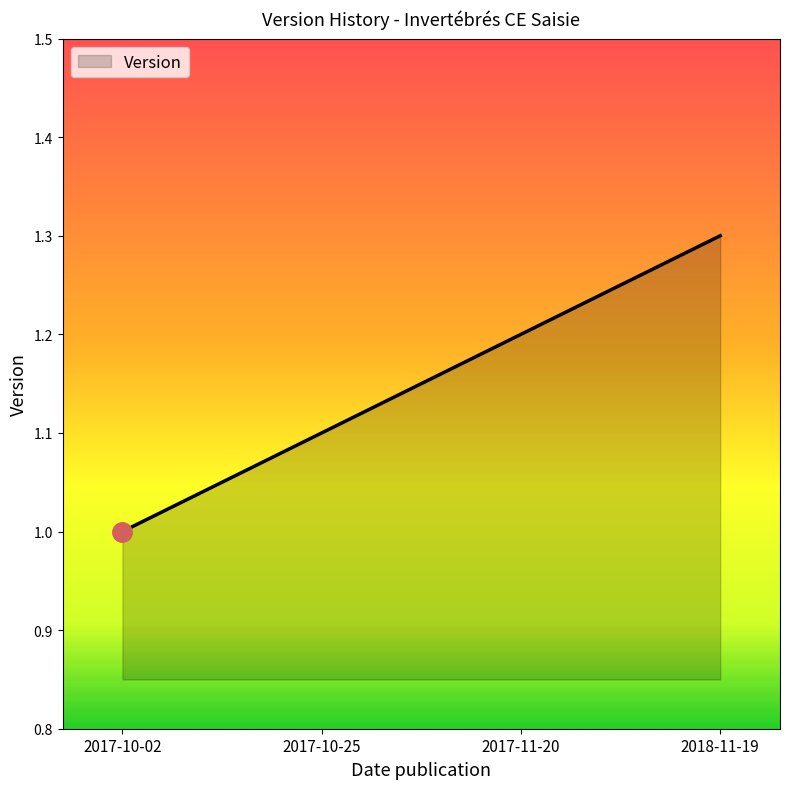

What is the difference between the second highest and minimum values?

0.2